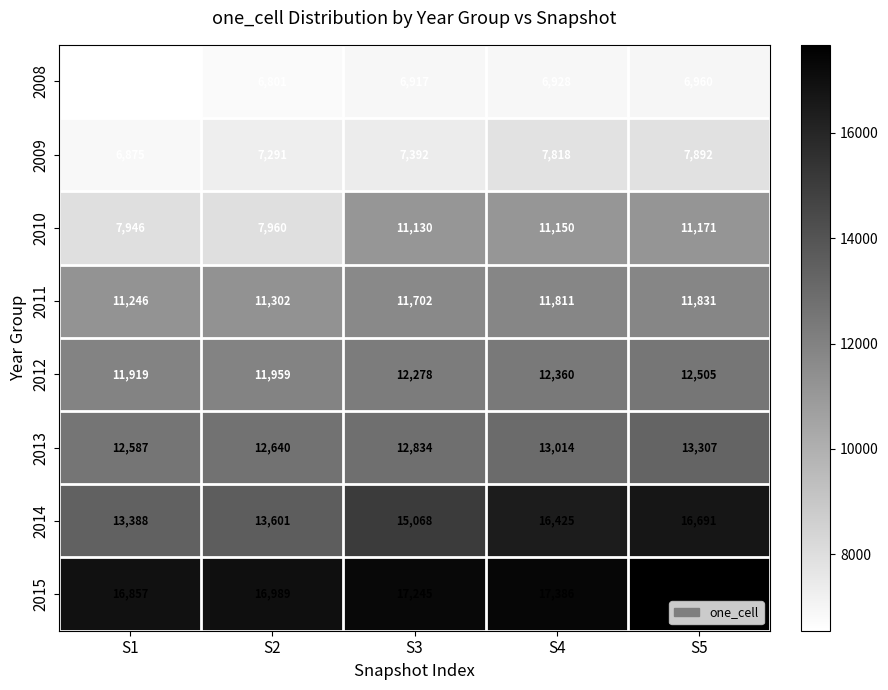

Which series has the largest total across all categories?

2015